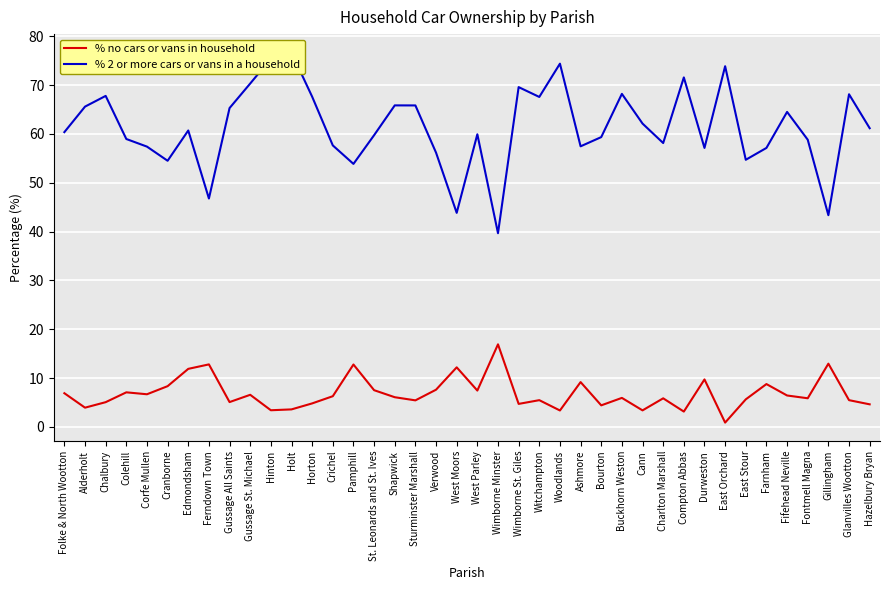

True or false: % no cars or vans in household and % 2 or more cars or vans in a household intersect in this chart.

False